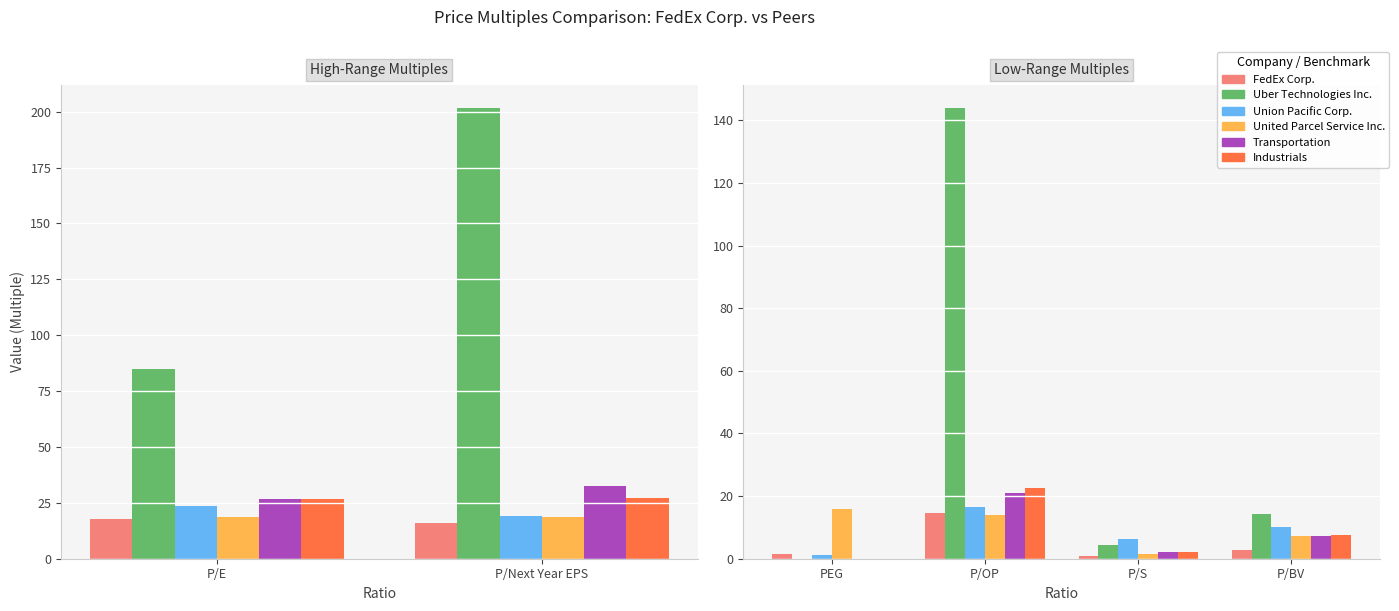

What is the sum of the FedEx Corp. values at P/BV and P/S?

3.5